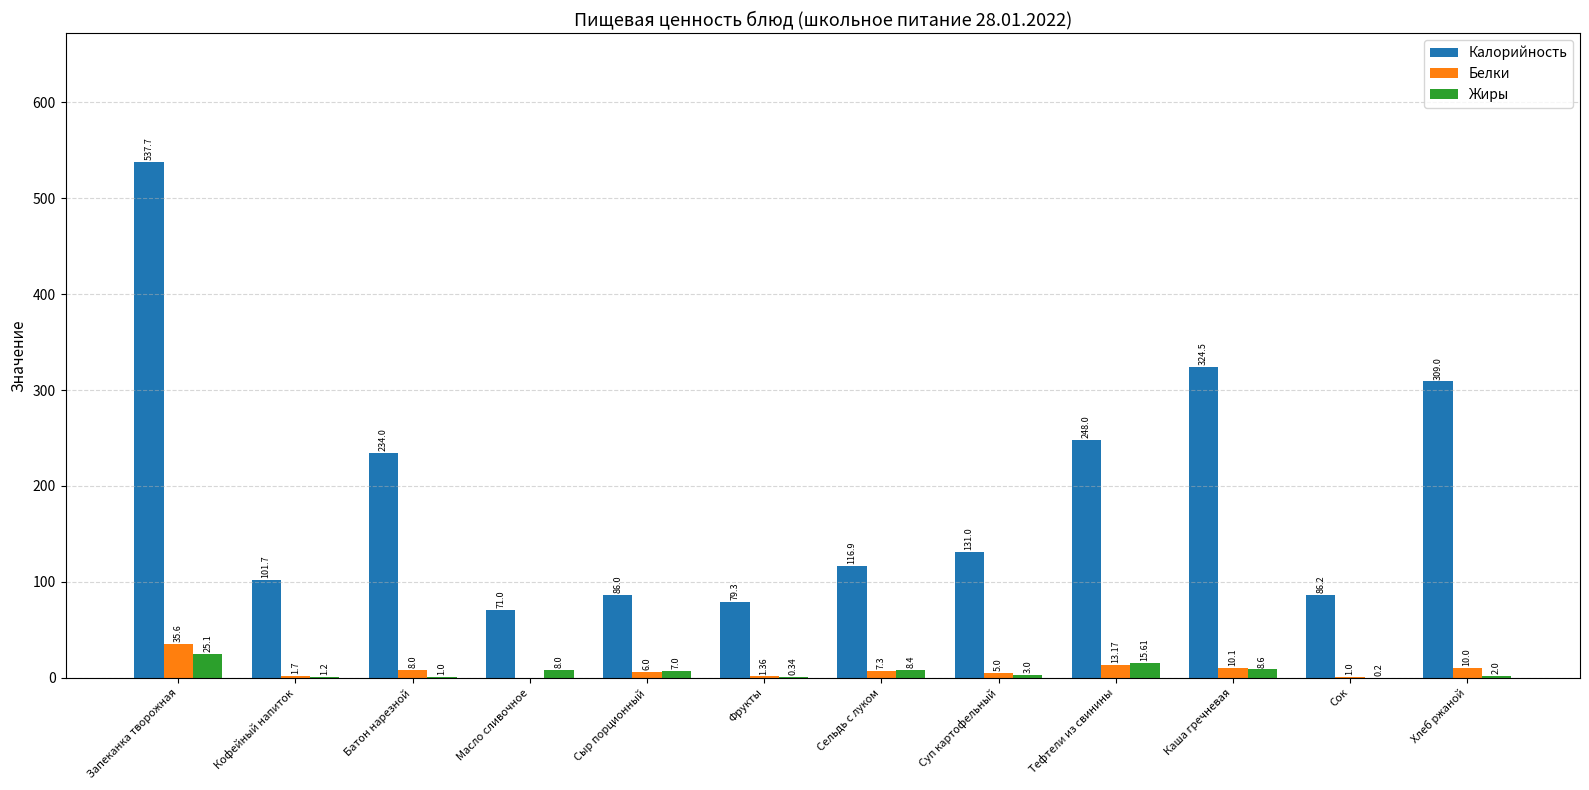

What is the total value across all series at Масло сливочное?

79.0